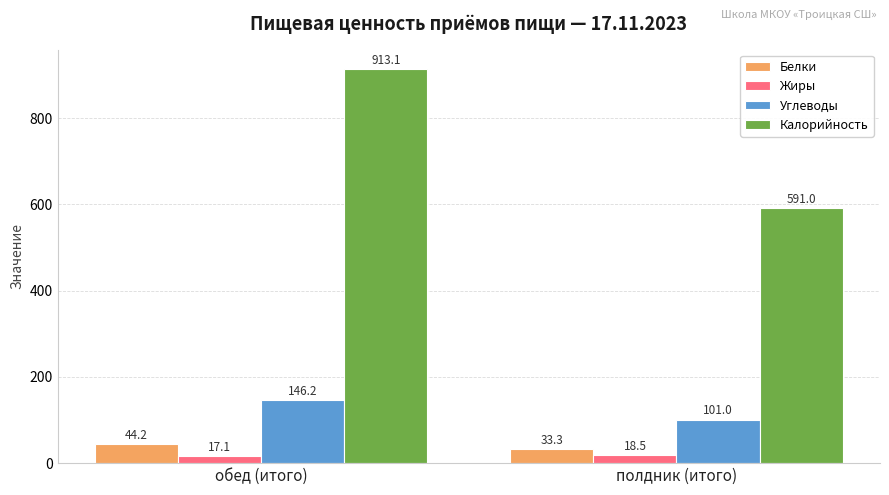

Reading left to right, transcribe all the data shown in this chart.

Белки: обед (итого)=44.2	полдник (итого)=33.3
Жиры: обед (итого)=17.1	полдник (итого)=18.5
Углеводы: обед (итого)=146.2	полдник (итого)=101.0
Калорийность: обед (итого)=913.1	полдник (итого)=591.0